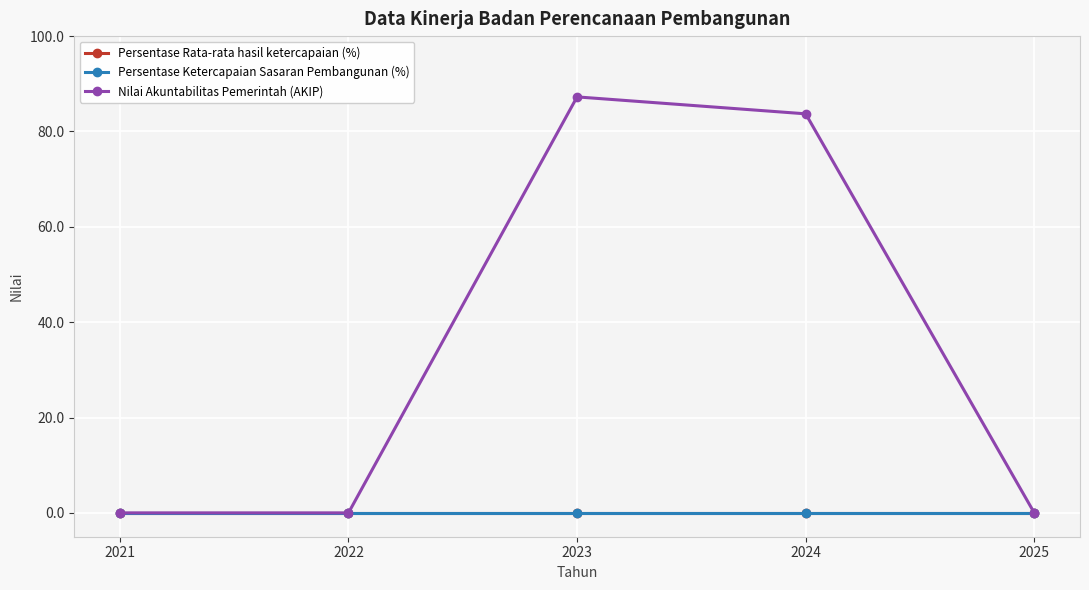

Reading left to right, list all the values displayed in this chart.

Persentase Rata-rata hasil ketercapaian (%): 2021=0.0	2022=0.0	2023=0.0	2024=0.0	2025=0.0
Persentase Ketercapaian Sasaran Pembangunan (%): 2021=0.0	2022=0.0	2023=0.0	2024=0.0	2025=0.0
Nilai Akuntabilitas Pemerintah (AKIP): 2021=0.0	2022=0.0	2023=87.2	2024=83.7	2025=0.0